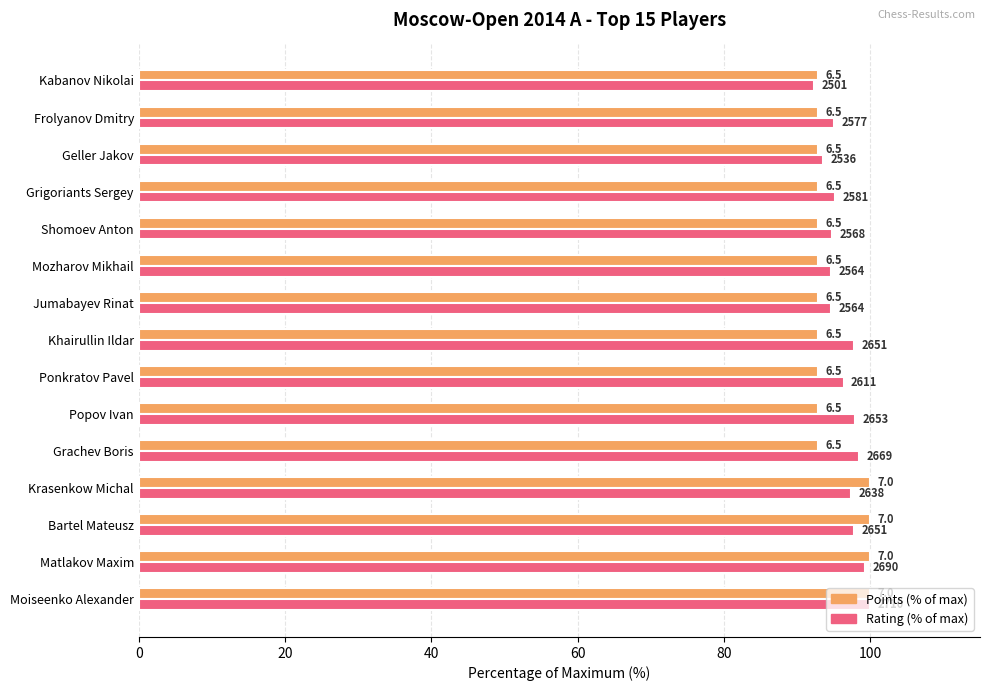

What position from the left is Popov Ivan?

6